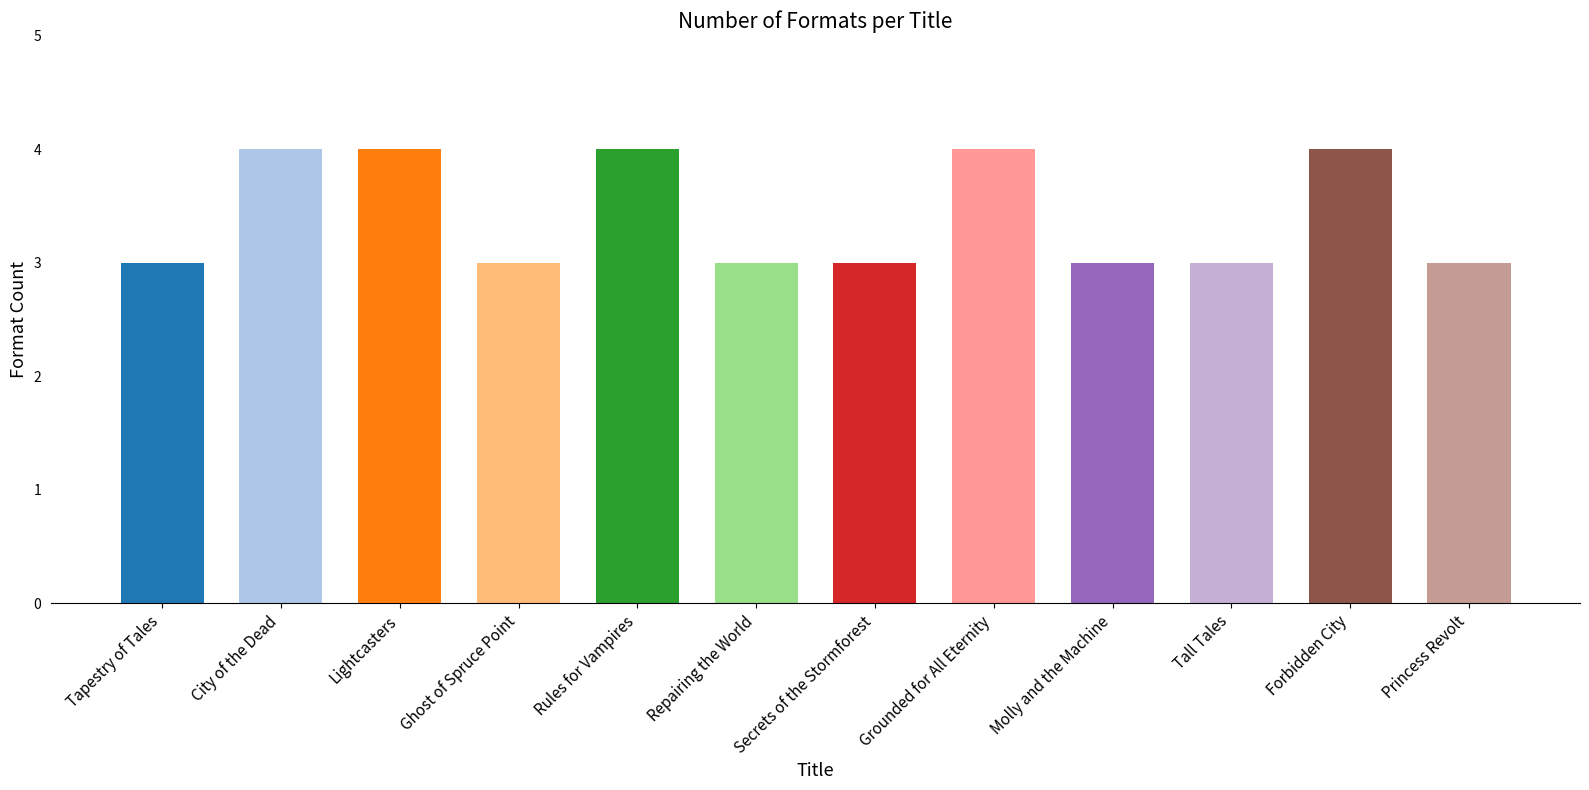

What is the change in value from Rules for Vampires to Tall Tales?

-1